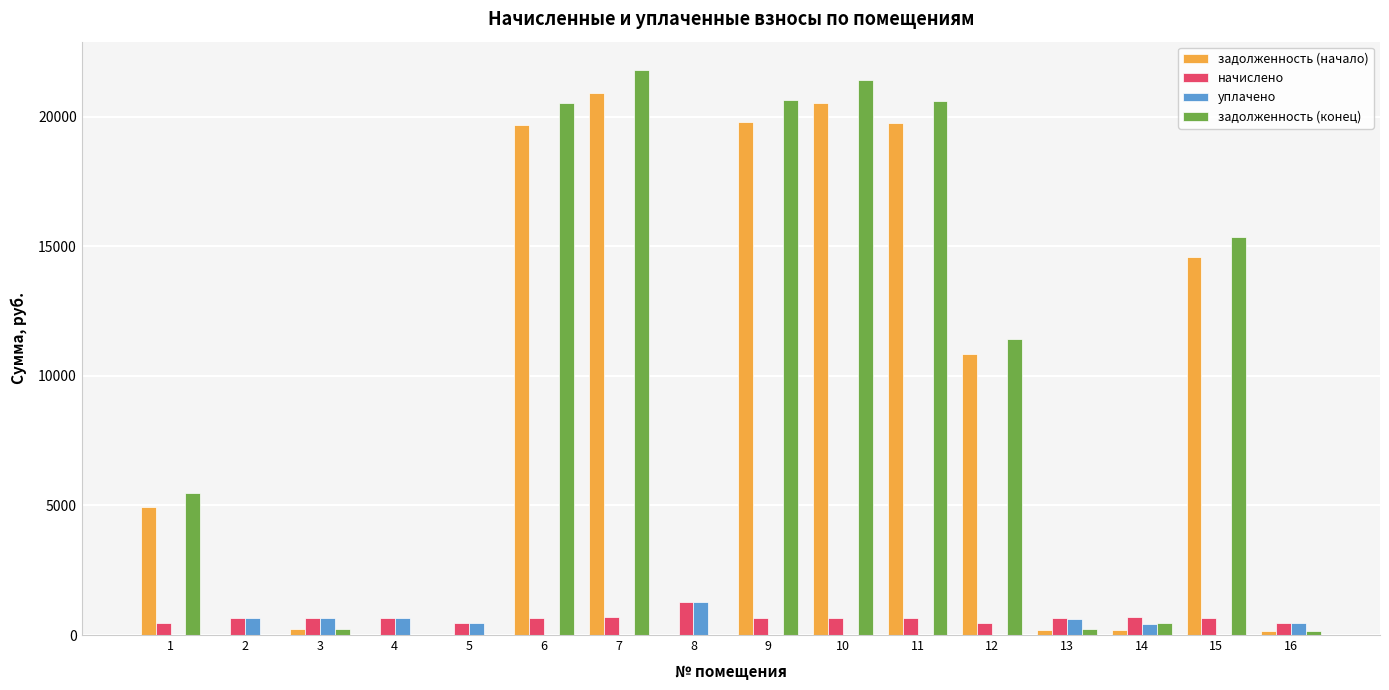

True or false: уплачено has a value of 878.3 at 7.

False